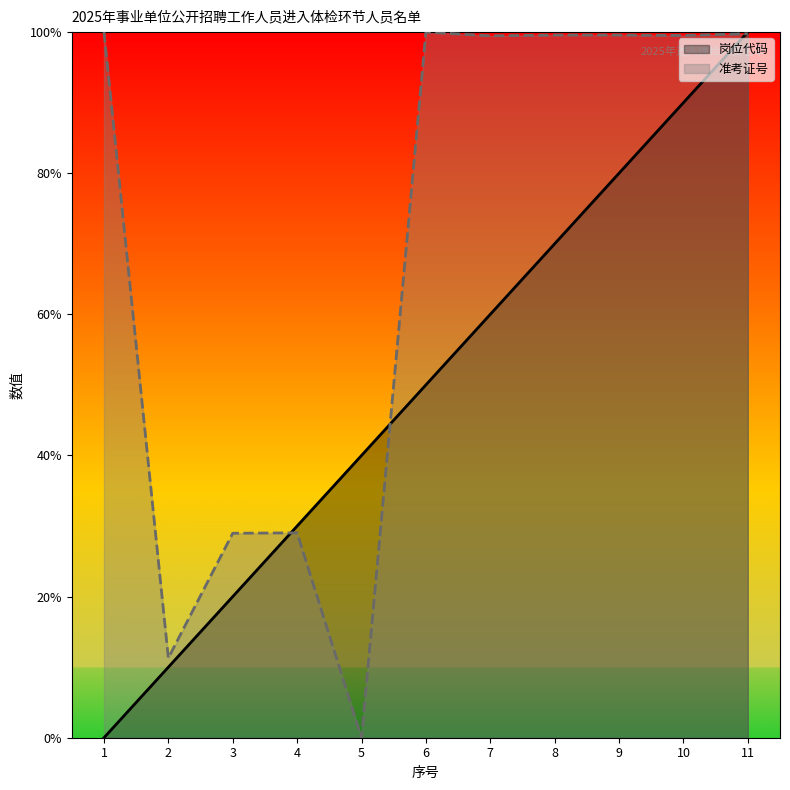

What is the sum of the 岗位代码 values at 8 and 7?

130.0